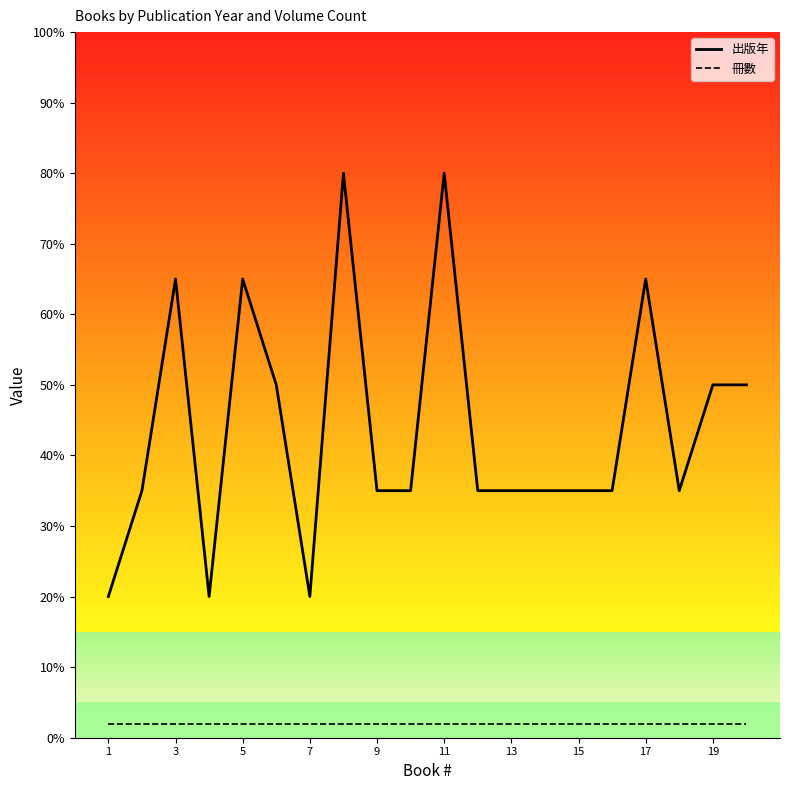

Reading left to right, list all the values displayed in this chart.

出版年: 20.0	35.0	65.0	20.0	65.0	50.0	20.0	80.0	35.0	35.0	80.0	35.0	35.0	35.0	35.0	35.0	65.0	35.0	50.0	50.0
冊數: 2.0	2.0	2.0	2.0	2.0	2.0	2.0	2.0	2.0	2.0	2.0	2.0	2.0	2.0	2.0	2.0	2.0	2.0	2.0	2.0